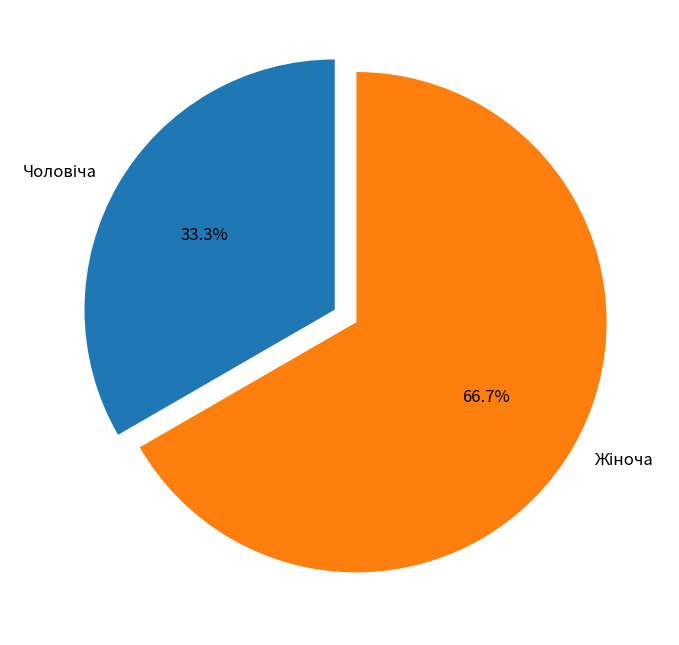

Is there any slice that represents more than half of the pie?

Yes